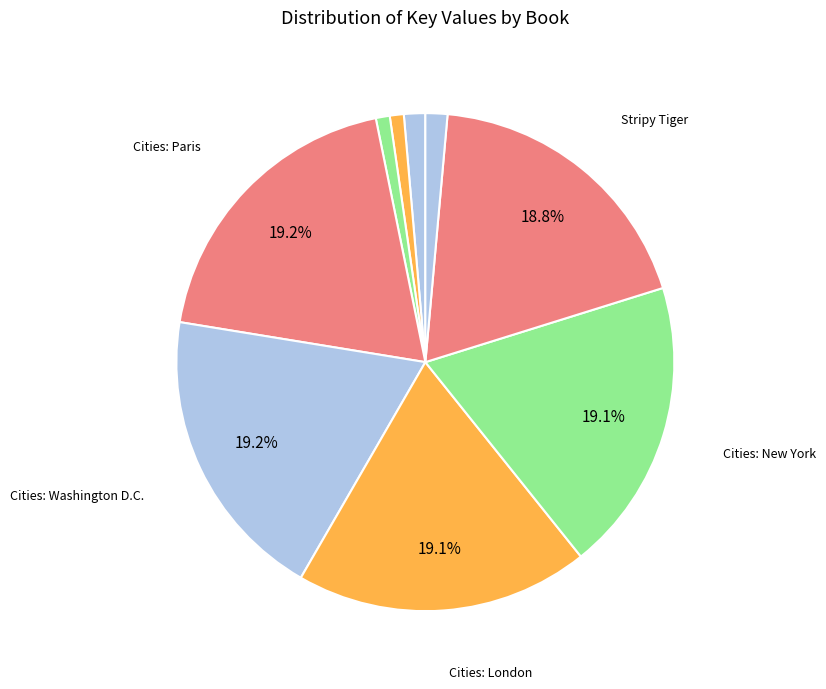

How many segments does this pie chart have?

9